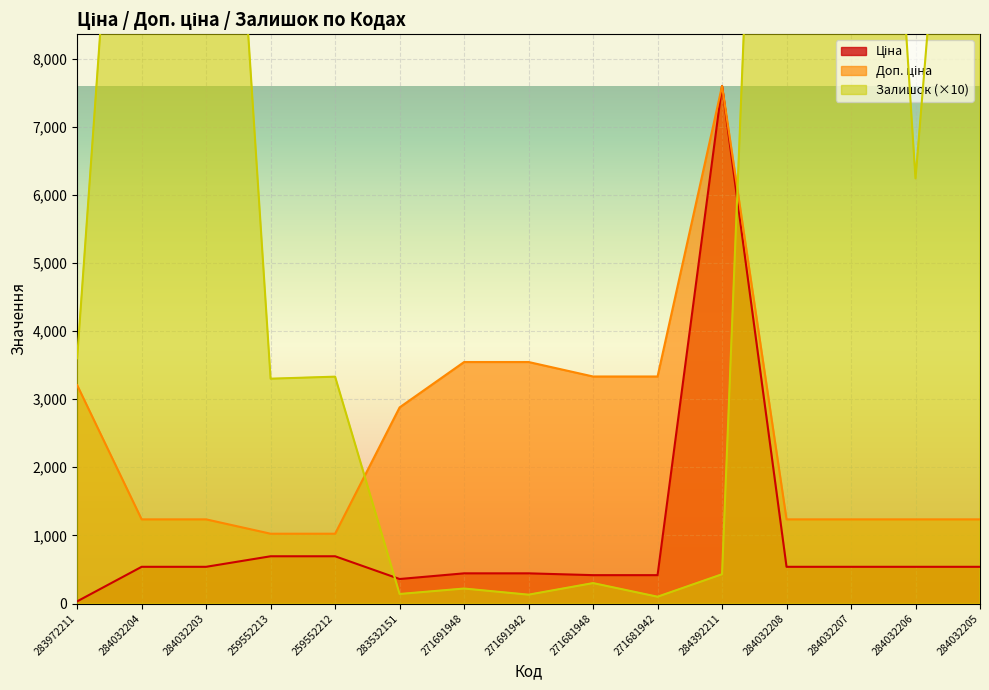

What is the approximate value of Доп. ціна at 284032206?

1235.4